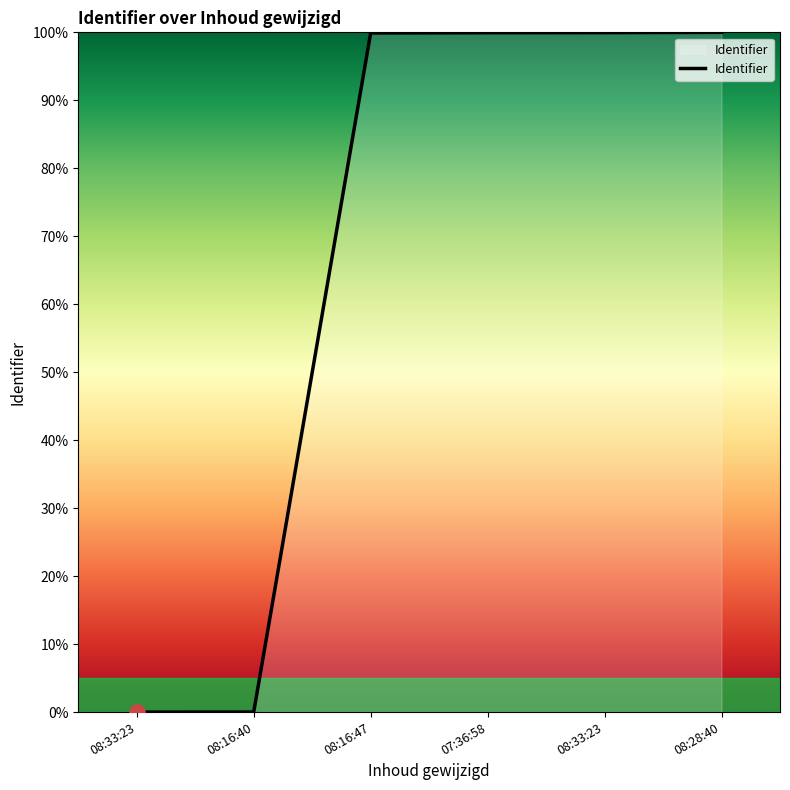

What is the change in value from 08:16:40 to 08:33:23?

+99.9